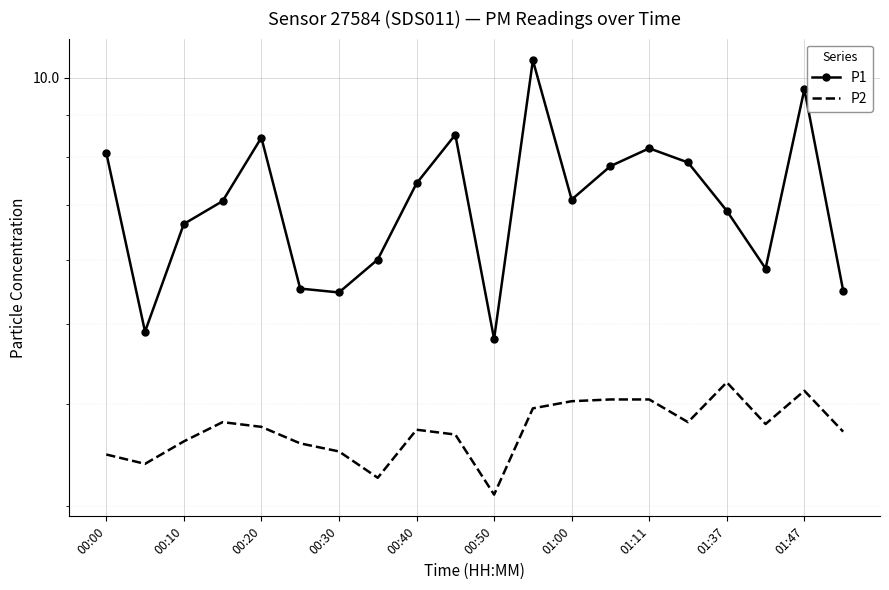

At how many categories does at least one series exceed 9?

2